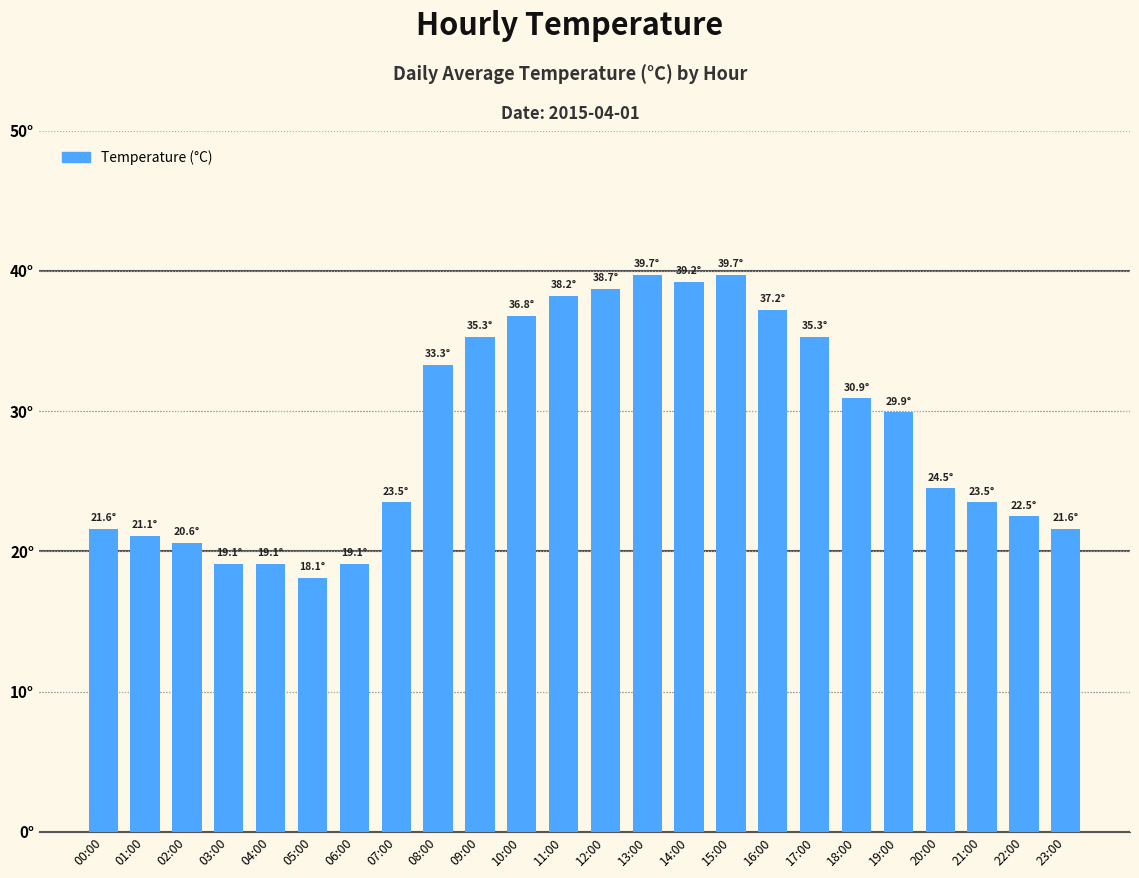

What is the average value?

28.7